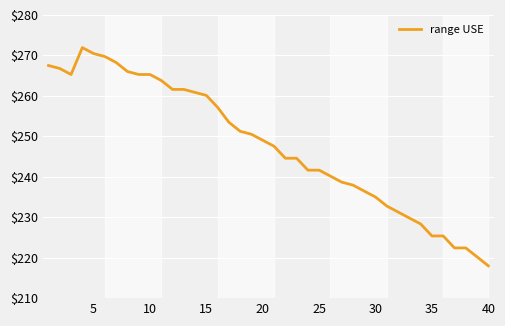

What is the maximum value shown in the chart?

271.9